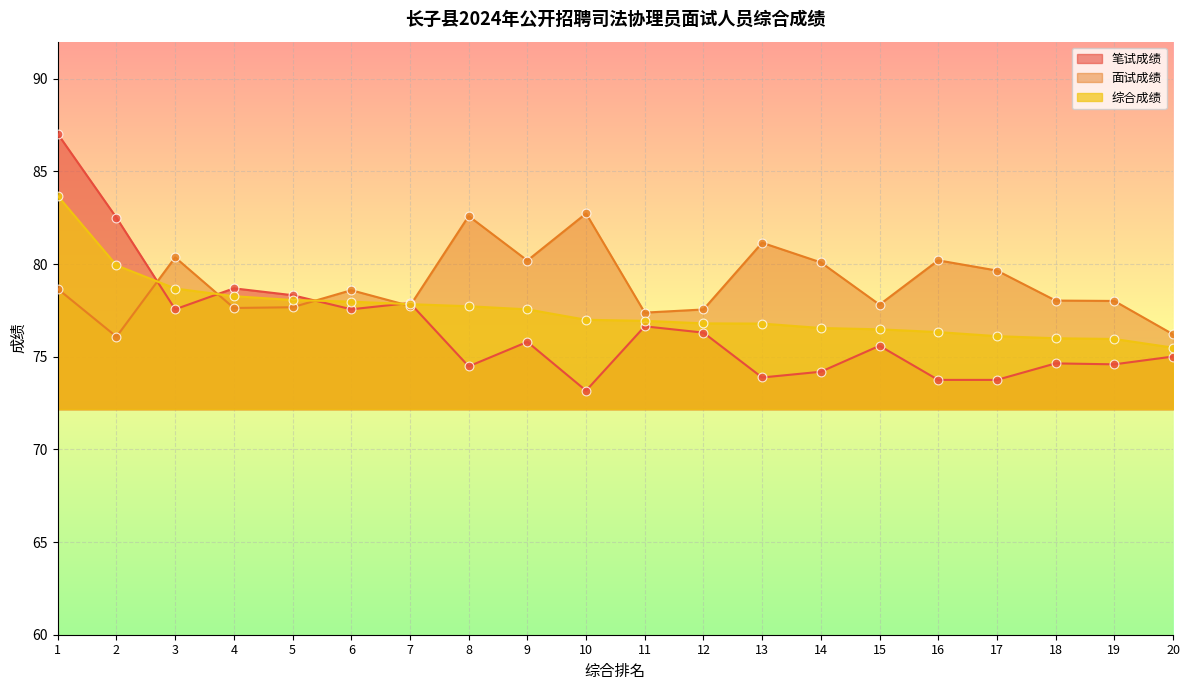

At which category is the sum across all series the highest?

1